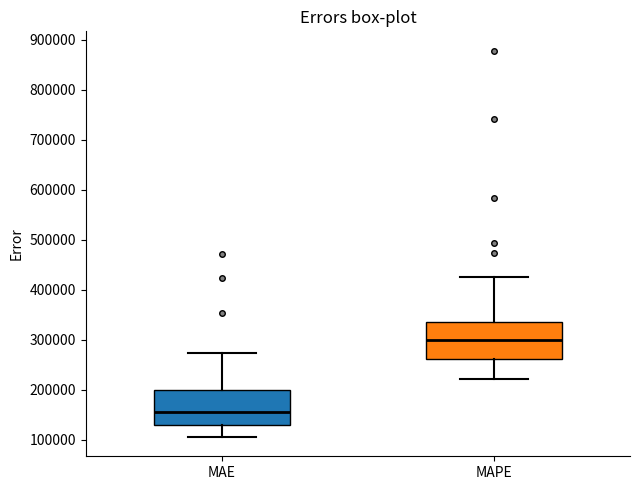

Where does the lower whisker of the box for MAE end on the y-axis? The values are not printed on the chart, so give them approximately, as read against the axis.

110000